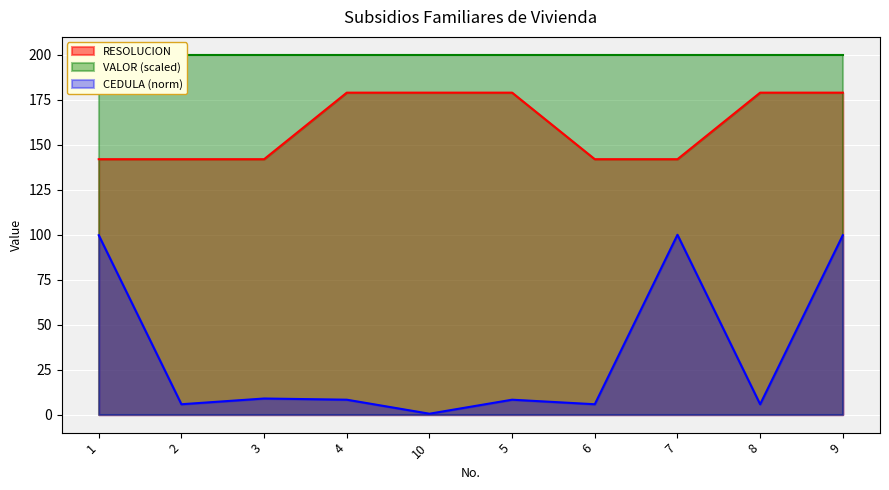

List the labels in order of value, largest first.

4, 10, 5, 8, 9, 1, 2, 3, 6, 7